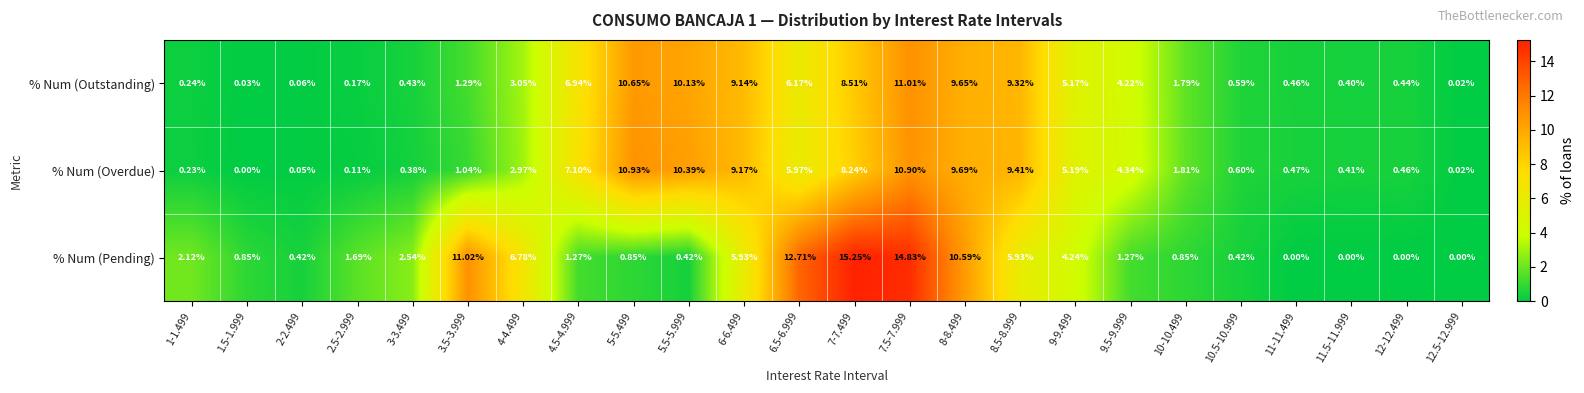

How many categories are shown in the chart?

24